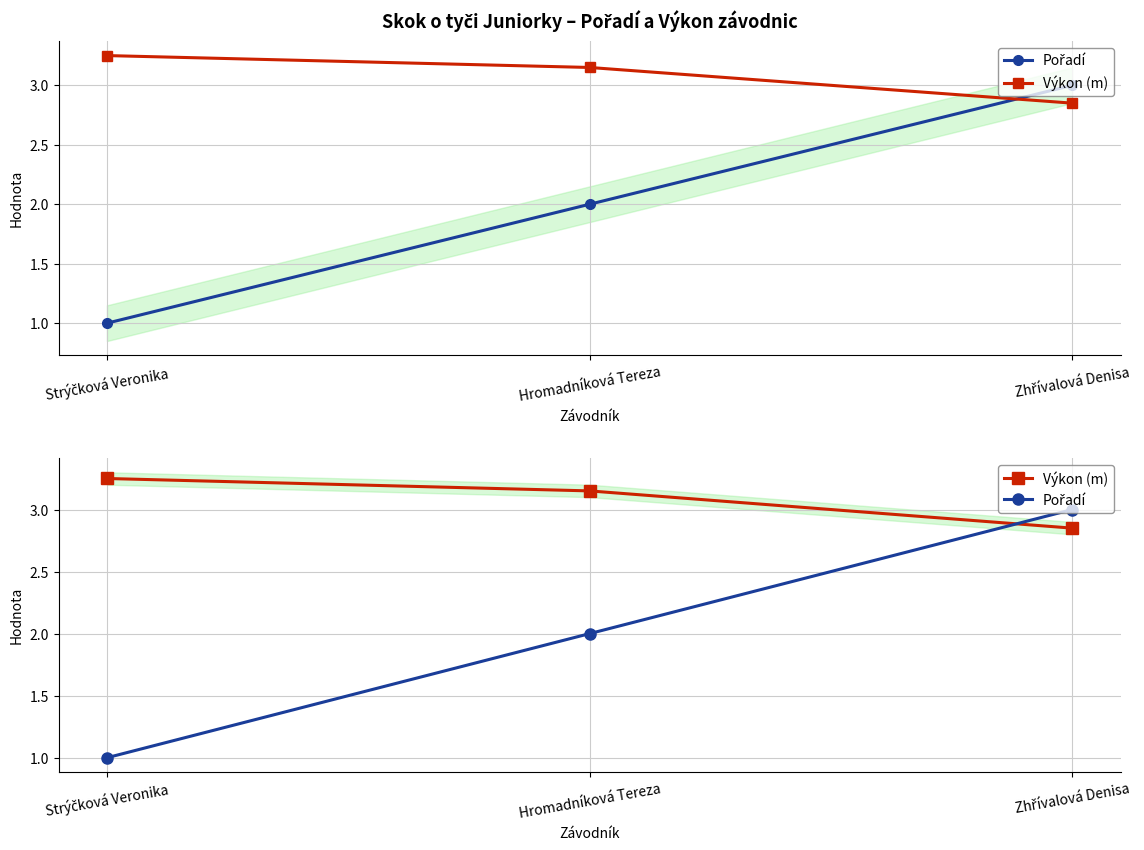

What is the label of the 3rd point from the left?

Zhřívalová Denisa